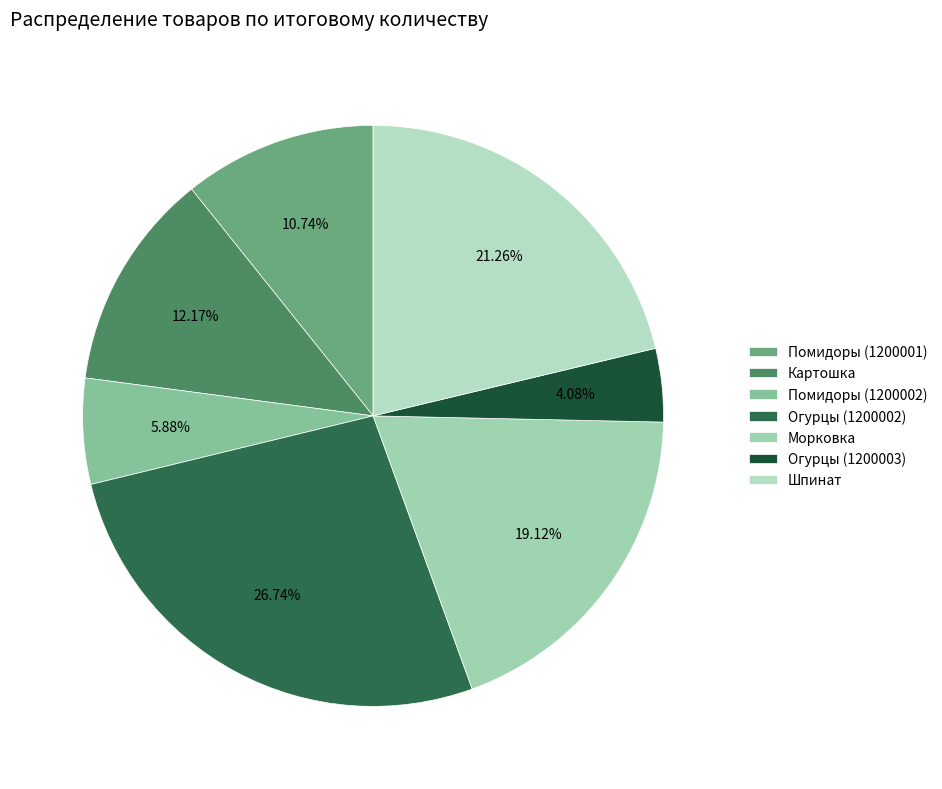

Which has a higher value, Огурцы (1200002) or Морковка?

Огурцы (1200002)